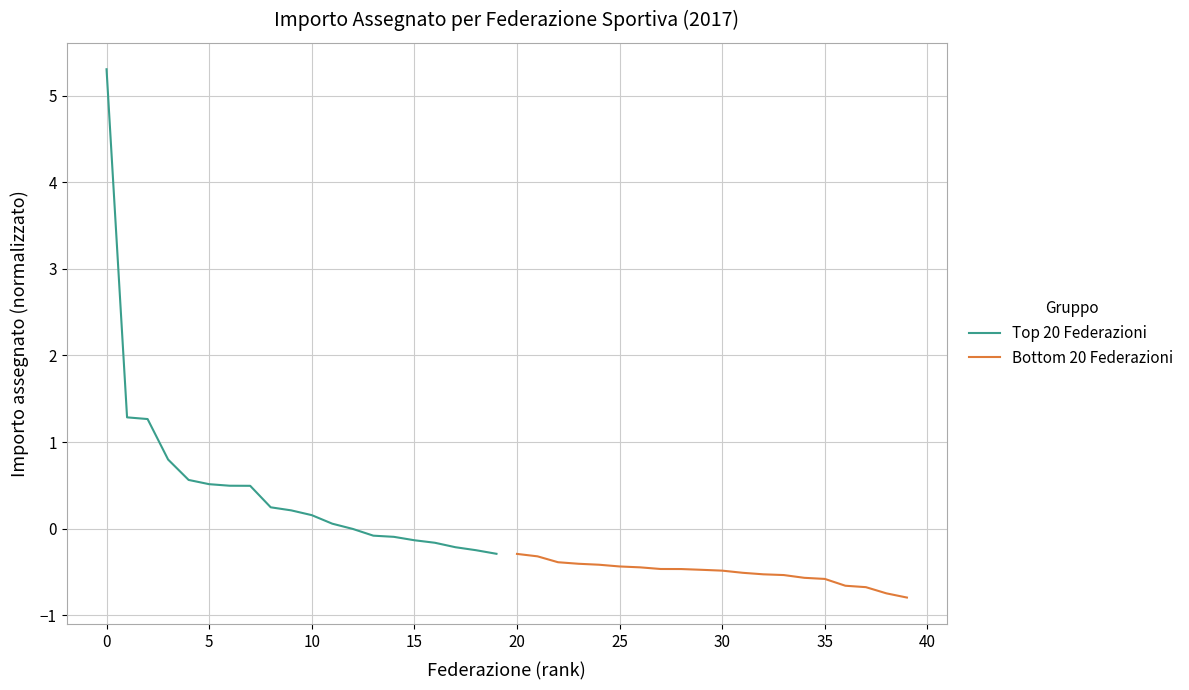

What is the minimum value shown in the chart?

-0.8